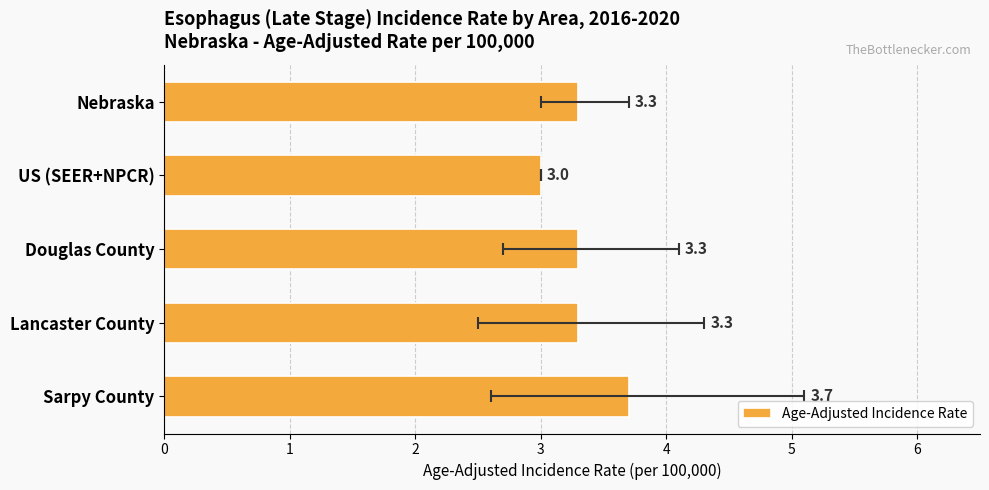

Count the number of values greater than 3.

4